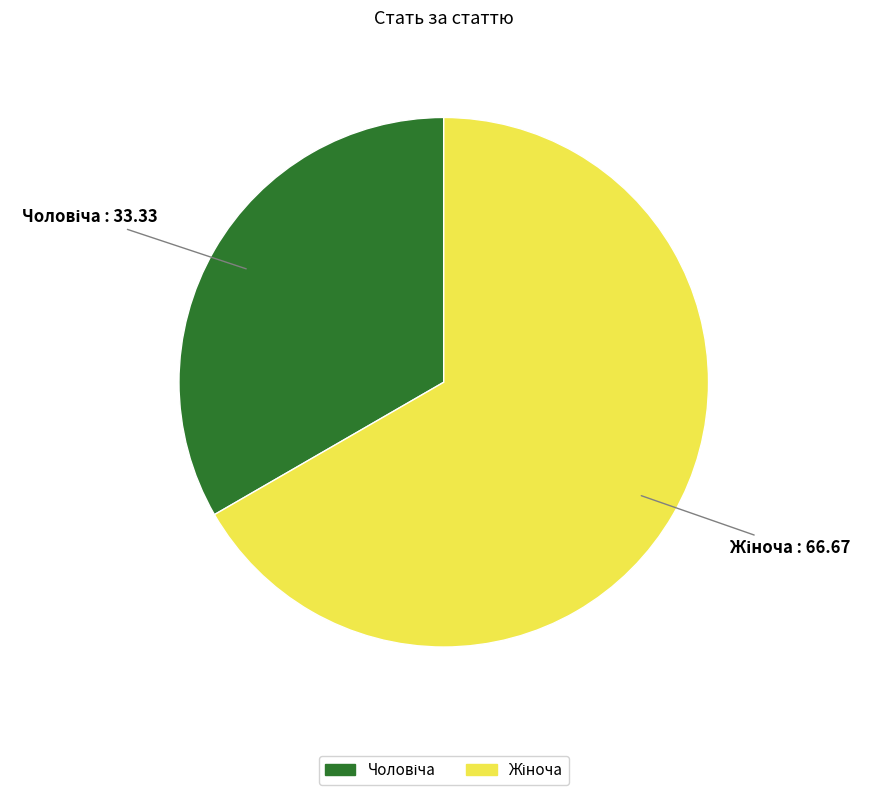

Rank the categories by value from highest to lowest.

Жіноча, Чоловіча